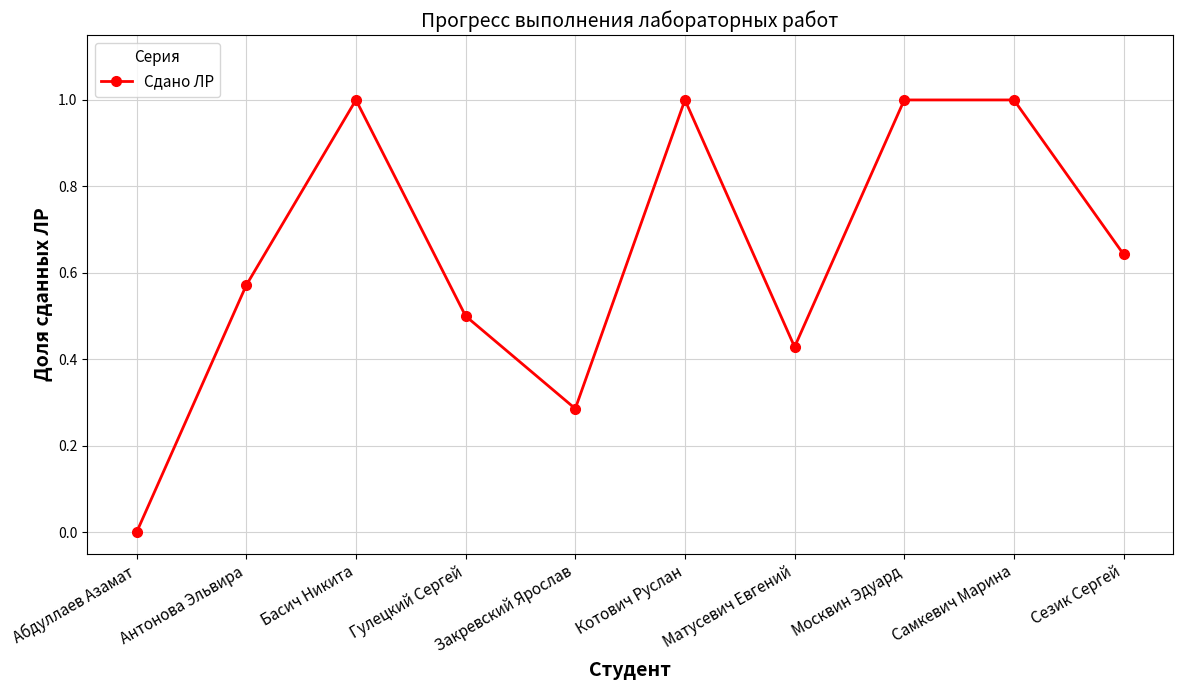

Between Антонова Эльвира and Басич Никита, which is larger?

Басич Никита